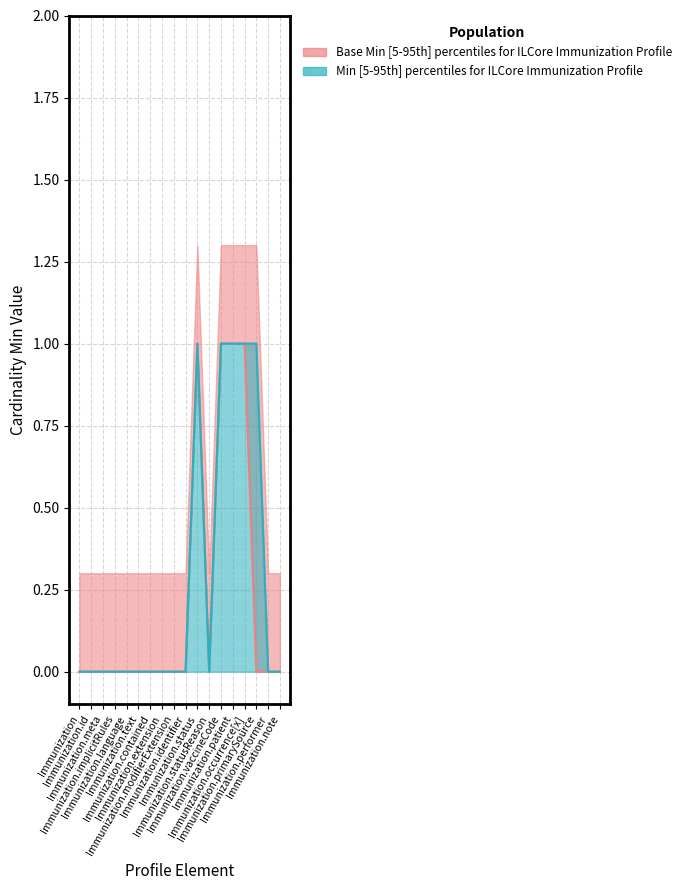

Is it true that Base Min equals 0 at Immunization.language?

True